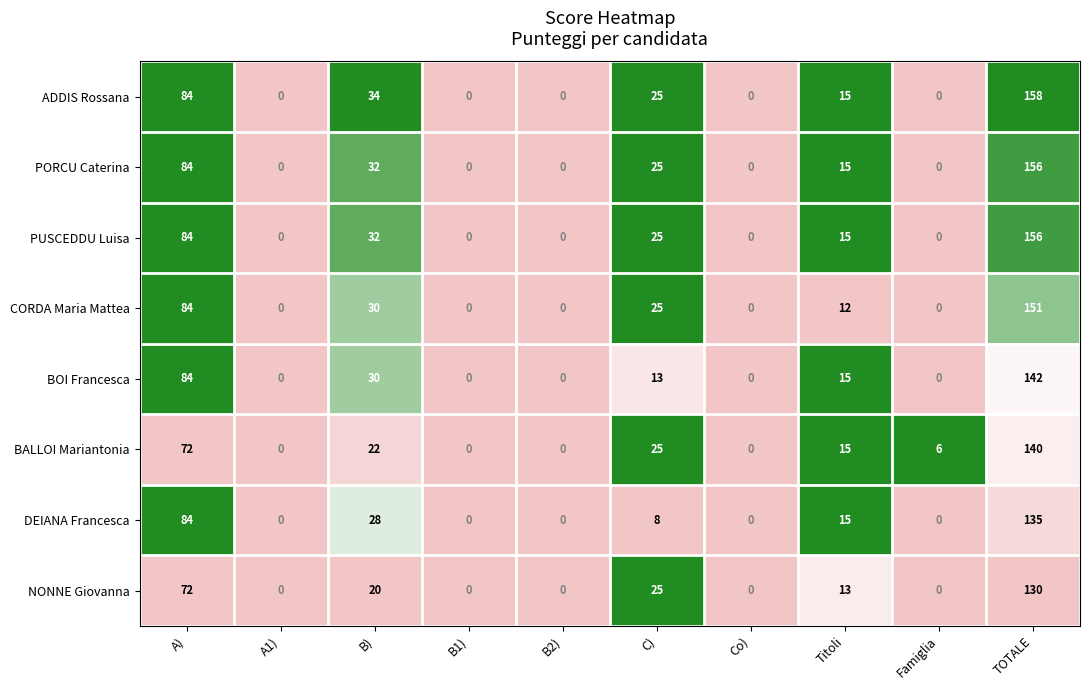

What is the average value of the DEIANA Francesca series?

27